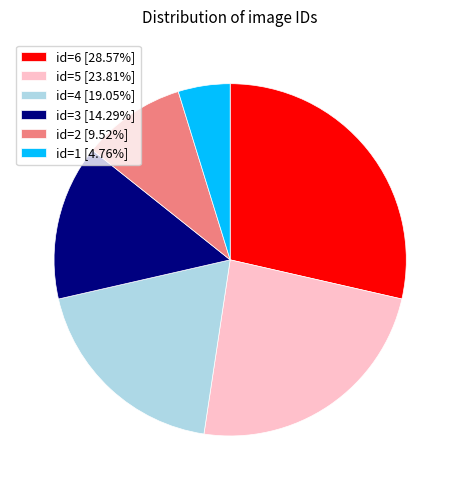

The id=5 slice represents 24% of the pie. True or false?

True